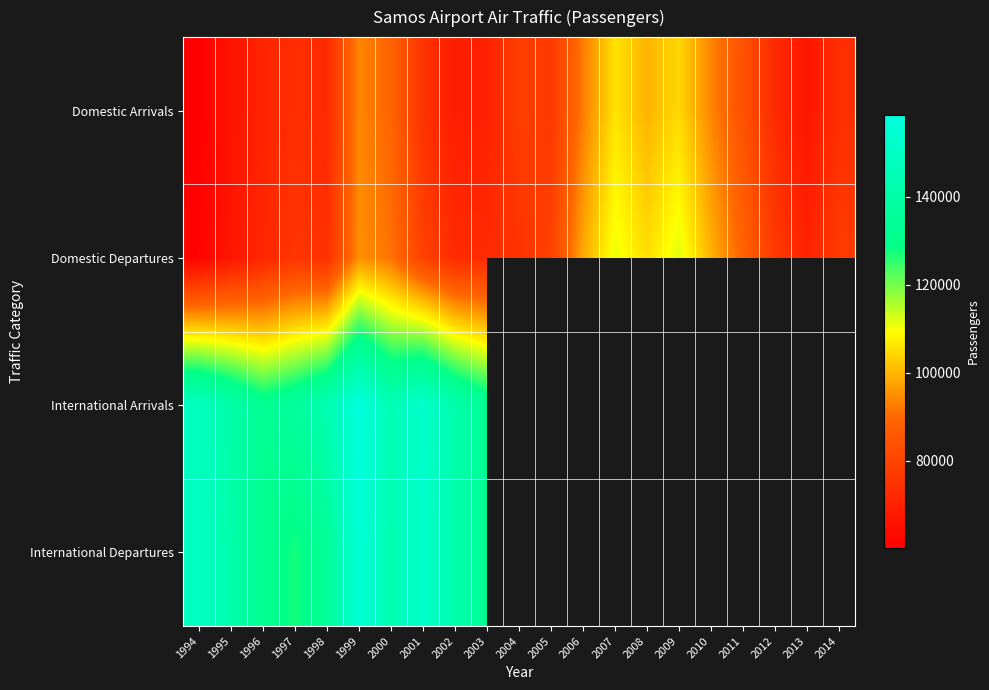

Between 2003 and 2004, which series saw the biggest shift?

Domestic Arrivals